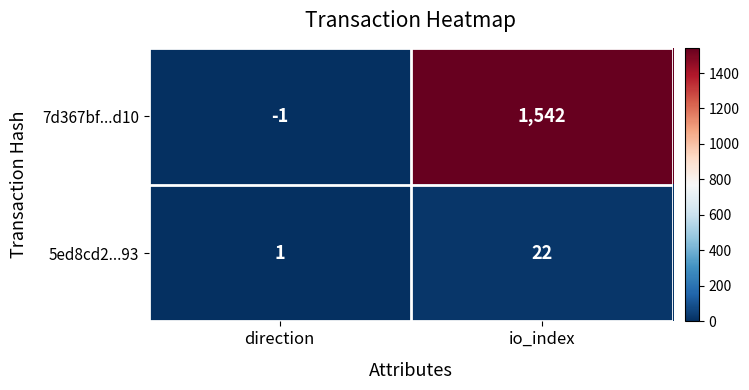

What is the difference between the 7d367bf...d10 values at io_index and direction?

1543